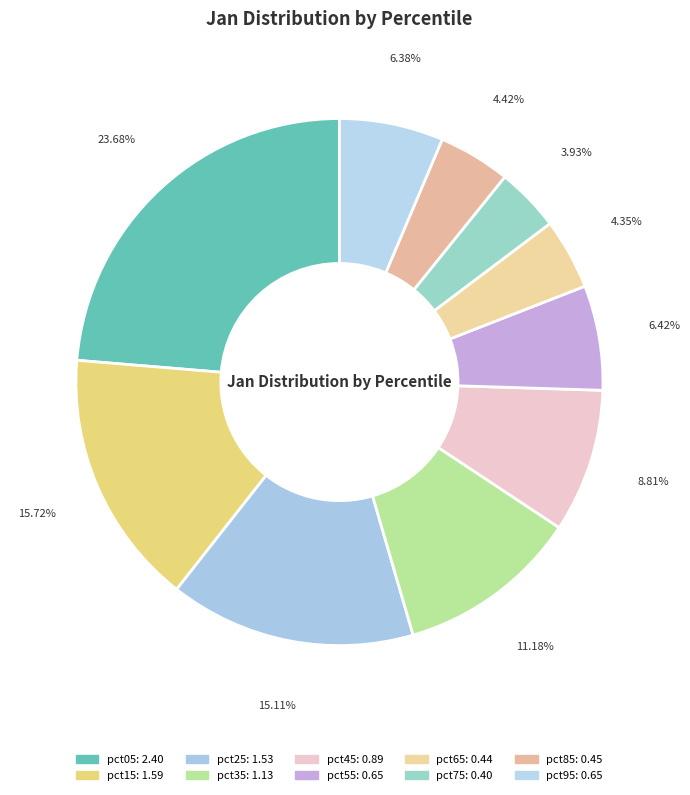

Count the number of slices in the pie.

10